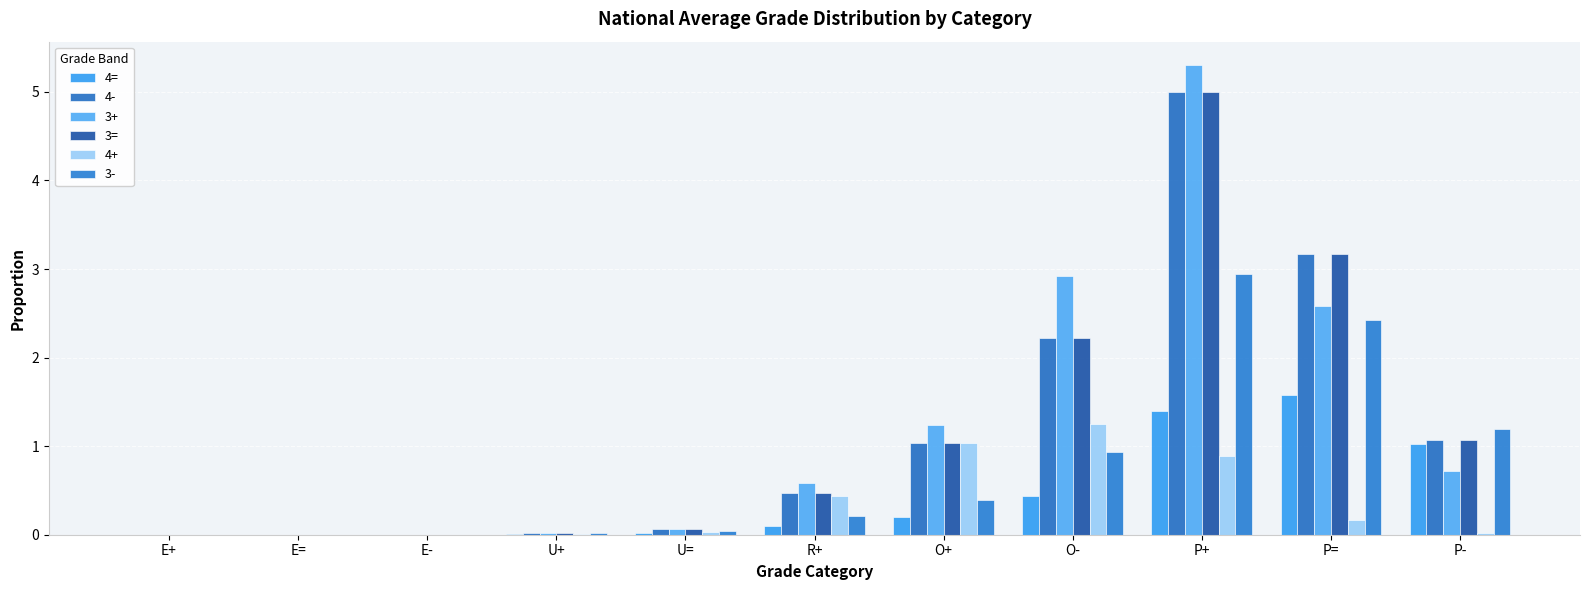

Between O- and O+, which is larger?

O-